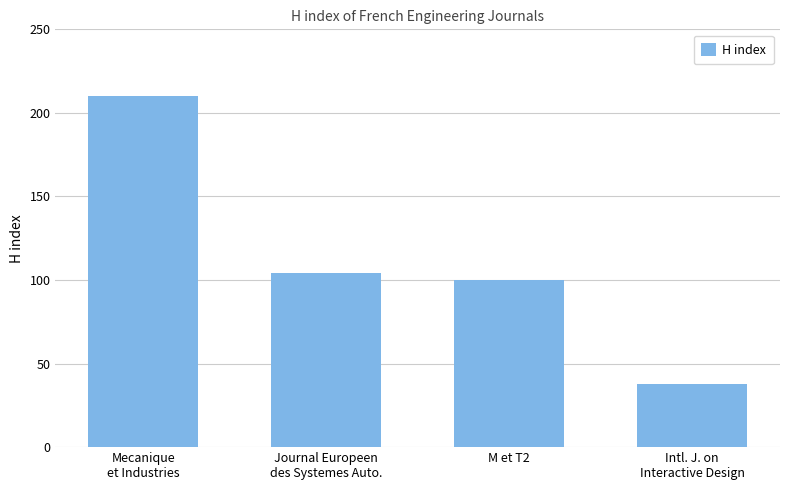

Read the value at Journal Europeen
des Systemes Auto., to the nearest 5.

105